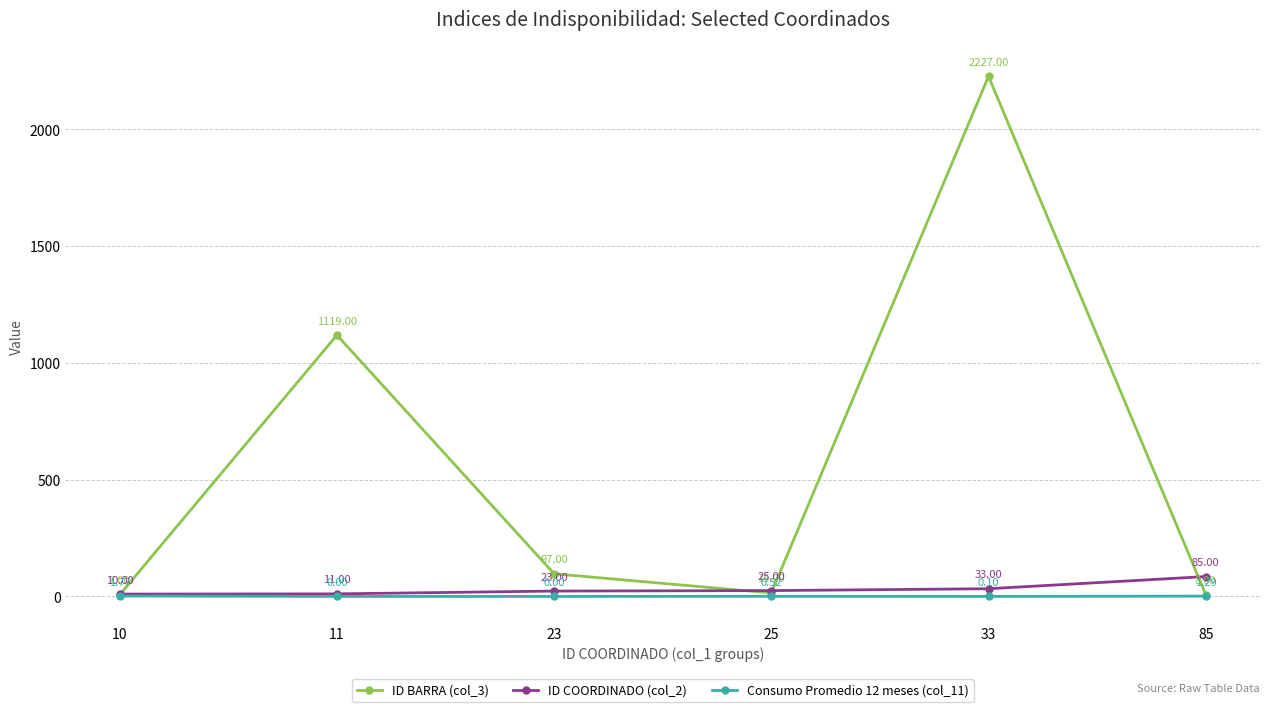

Between 25 and 33, which series saw the biggest shift?

ID BARRA (col_3)